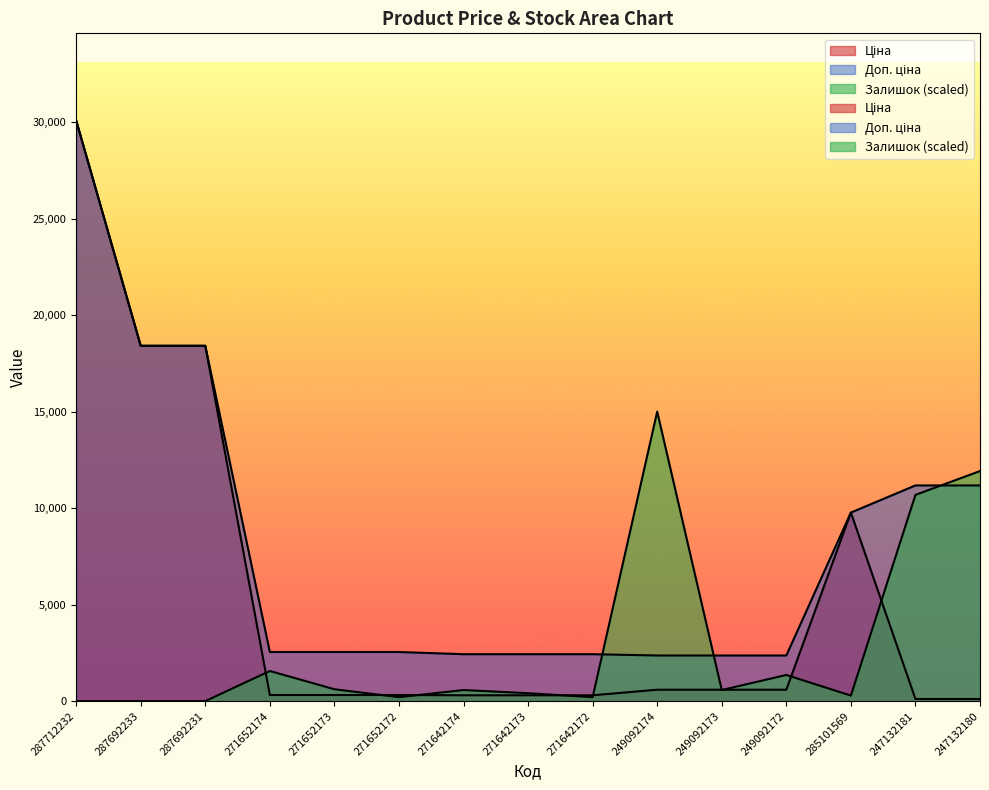

What is the approximate value of Ціна at 287692233?

18420.9